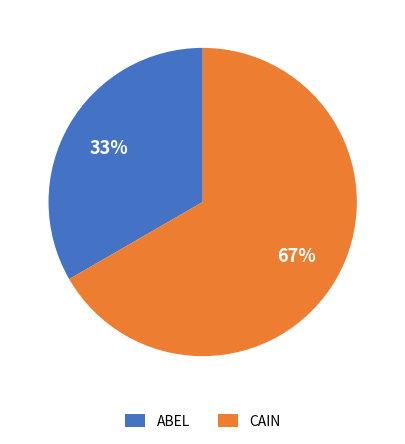

How many segments does this pie chart have?

2